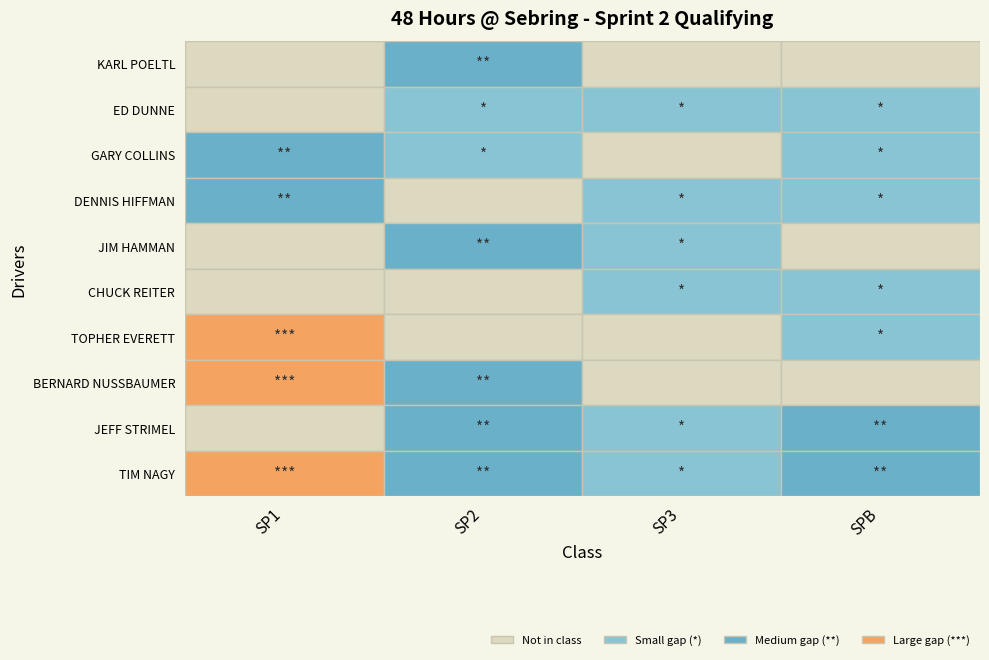

What is the total value across all series at JEFF STRIMEL?

3